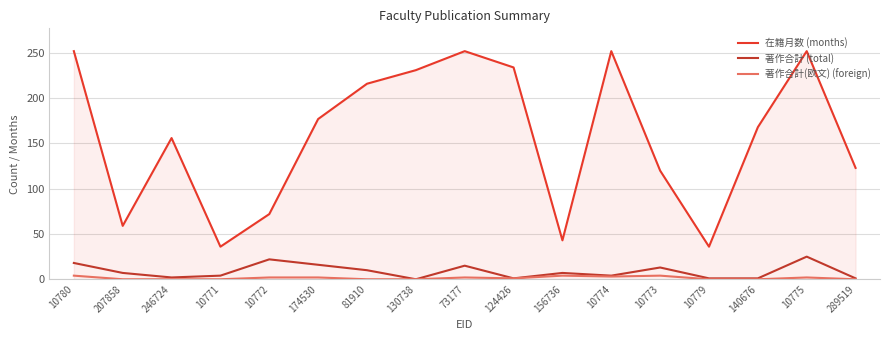

In 著作合計 (total), how many points are higher than both neighbors (excluding endpoints)?

5